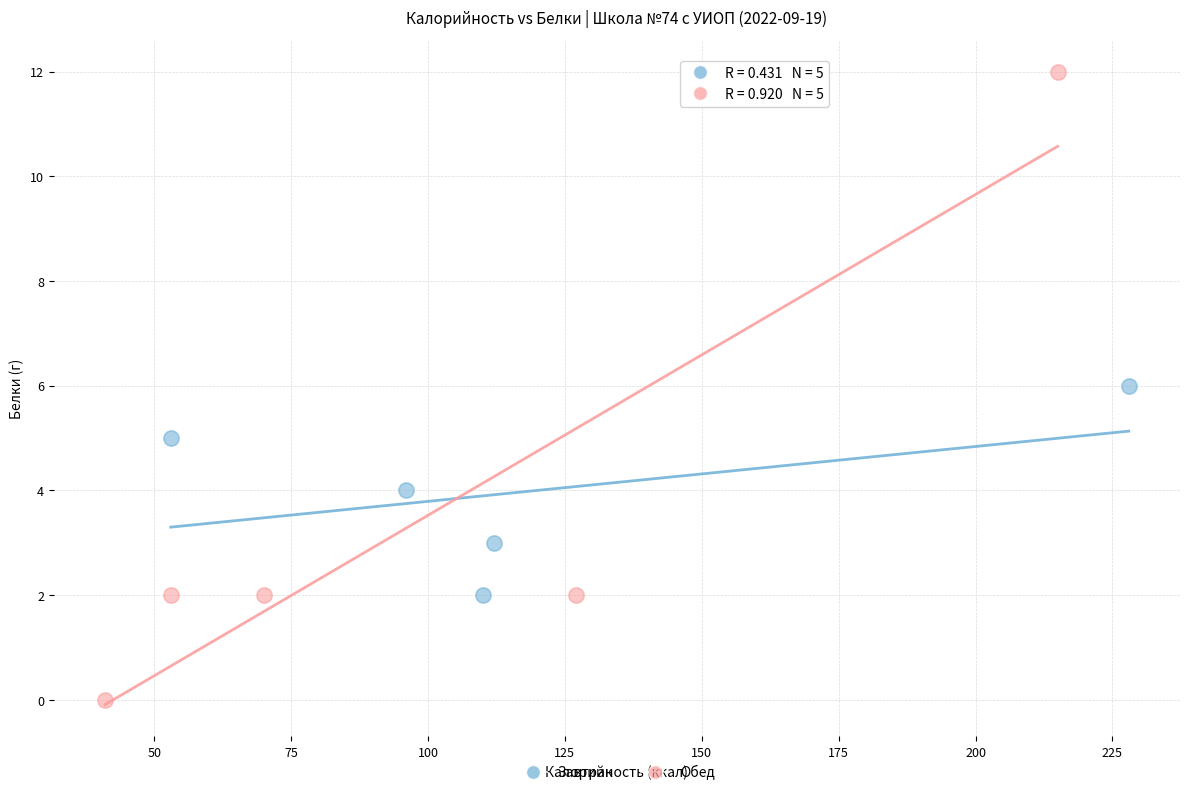

Which series has the widest spread of Y values?

Обед